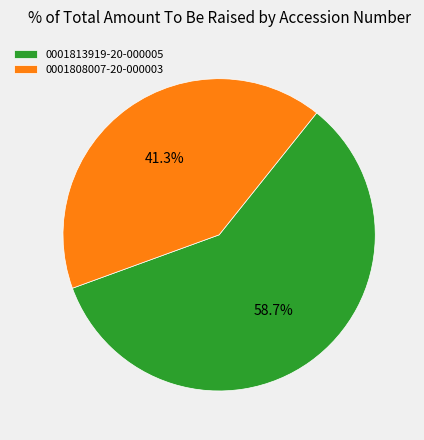

Which slice is the largest?

0001813919-20-000005